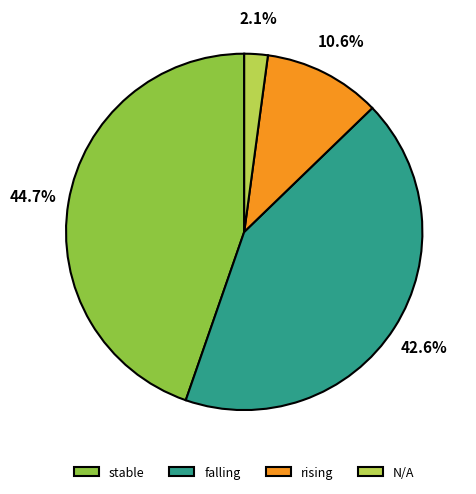

To the nearest percent, what is the difference between the largest and smallest slice percentages?

43%